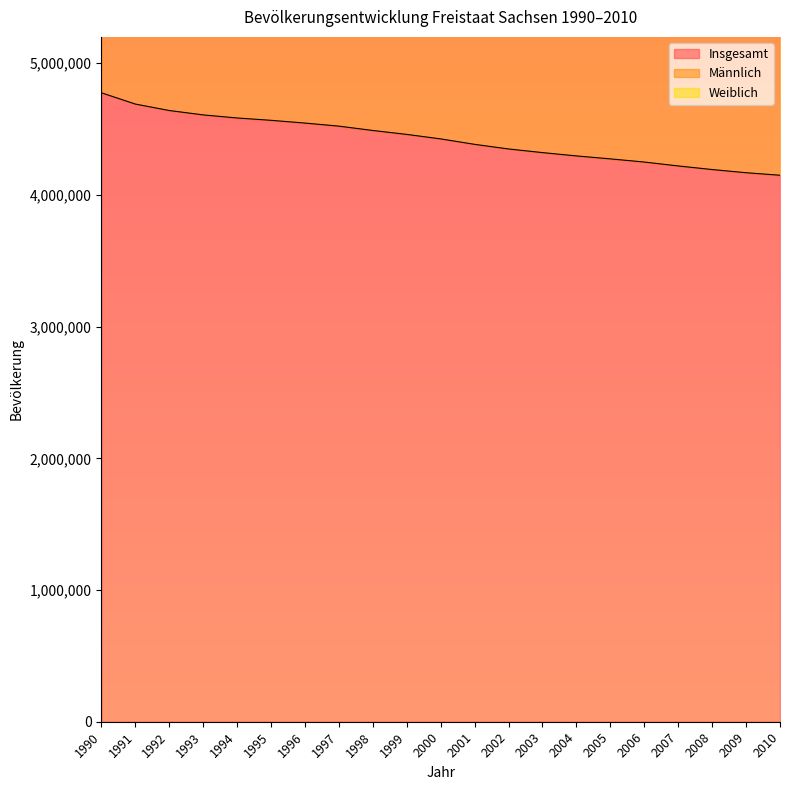

How many lines are shown in the chart?

3